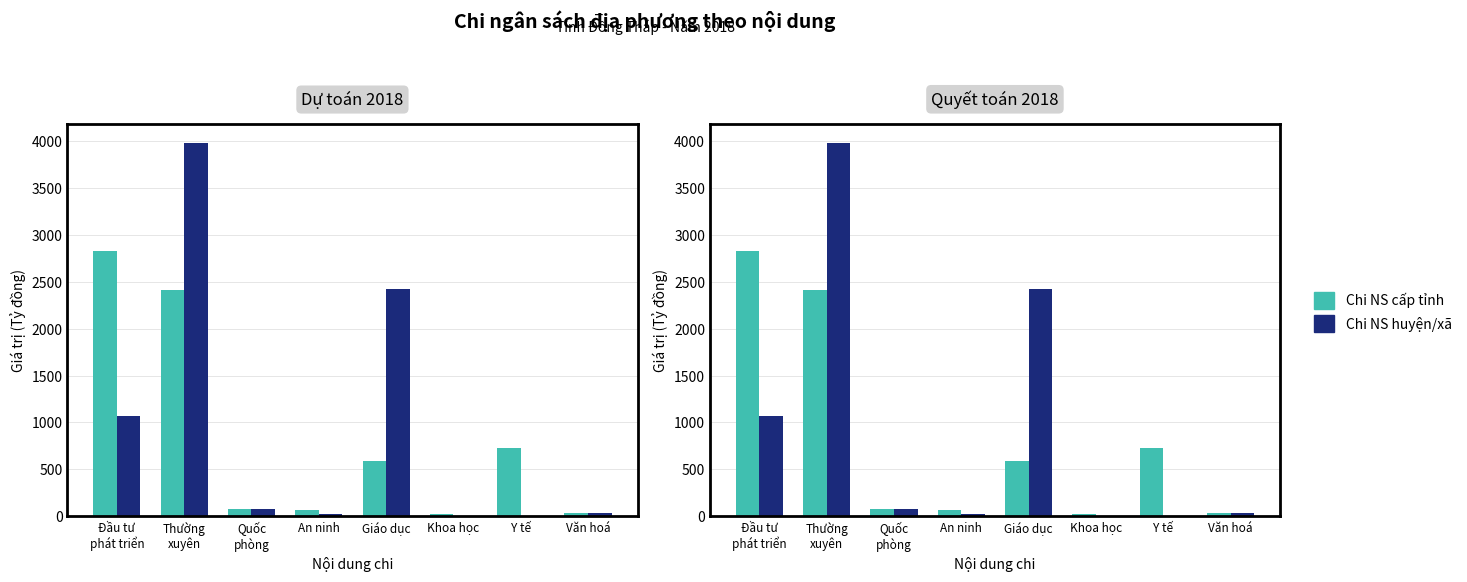

Between Quốc
phòng and An ninh, which series saw the biggest shift?

Chi NS huyện/xã